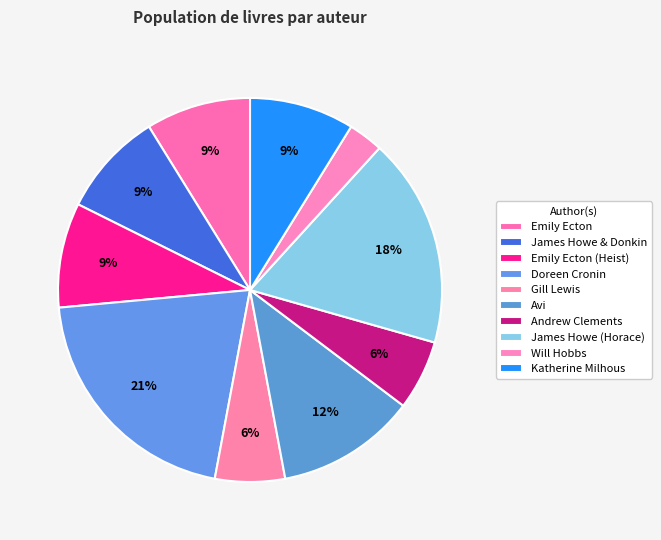

Which category has the biggest portion of the pie?

Doreen Cronin